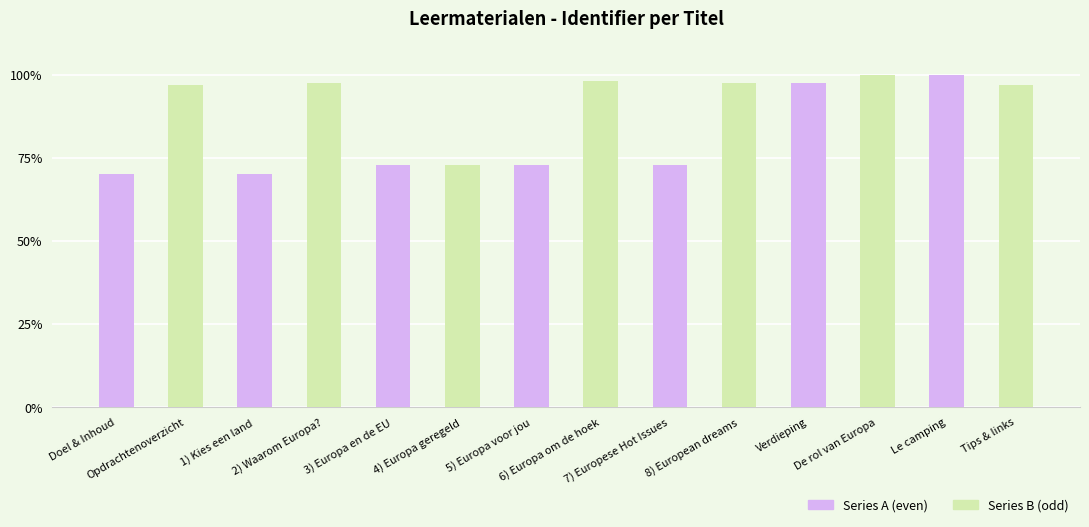

Reading left to right, what are all the values shown in this chart?

Series A (even): 0.7	0.0	0.7	0.0	0.7	0.0	0.7	0.0	0.7	0.0	1.0	0.0	1.0	0.0
Series B (odd): 0.0	1.0	0.0	1.0	0.0	0.7	0.0	1.0	0.0	1.0	0.0	1.0	0.0	1.0